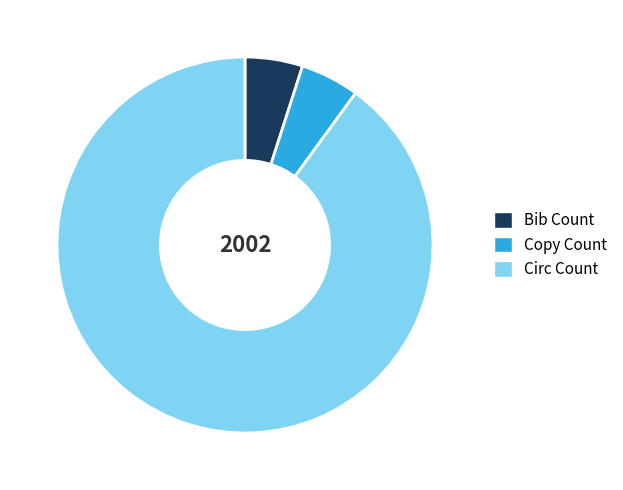

Does Copy Count represent more than half of the total?

No